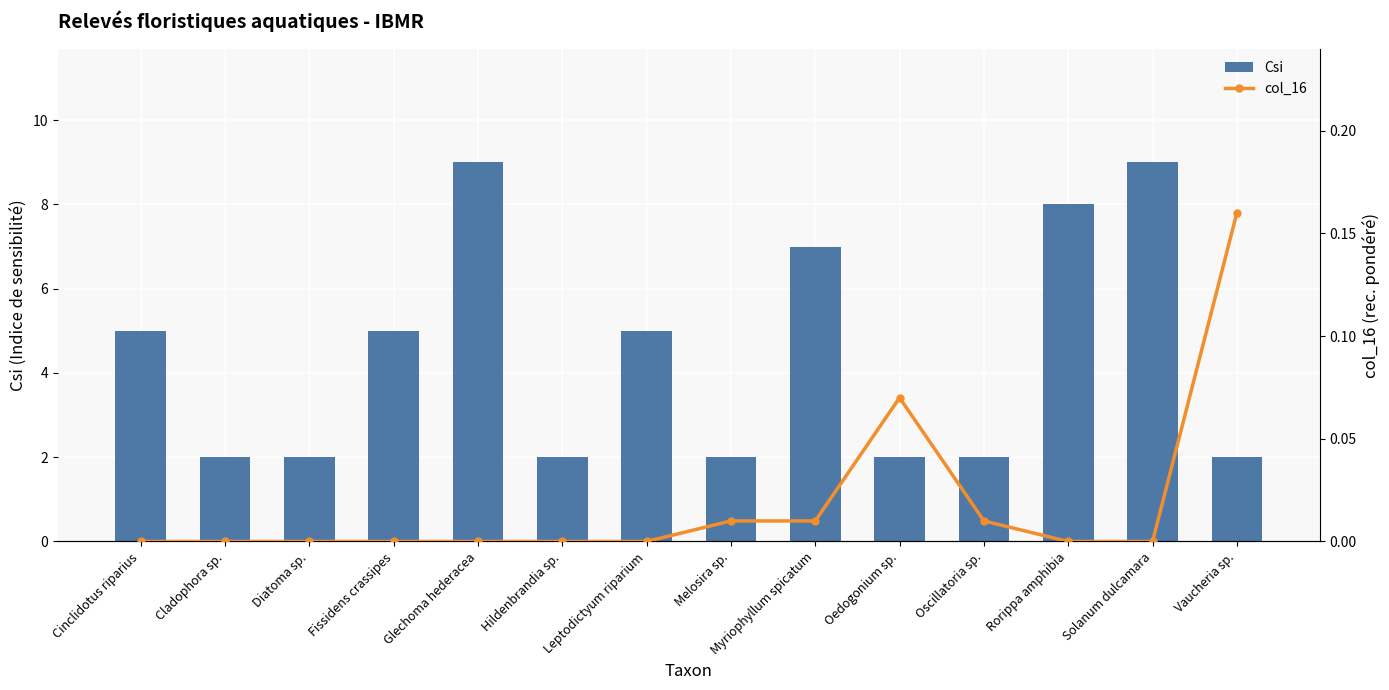

True or false: Csi has a value of 5.0 at Fissidens crassipes.

True